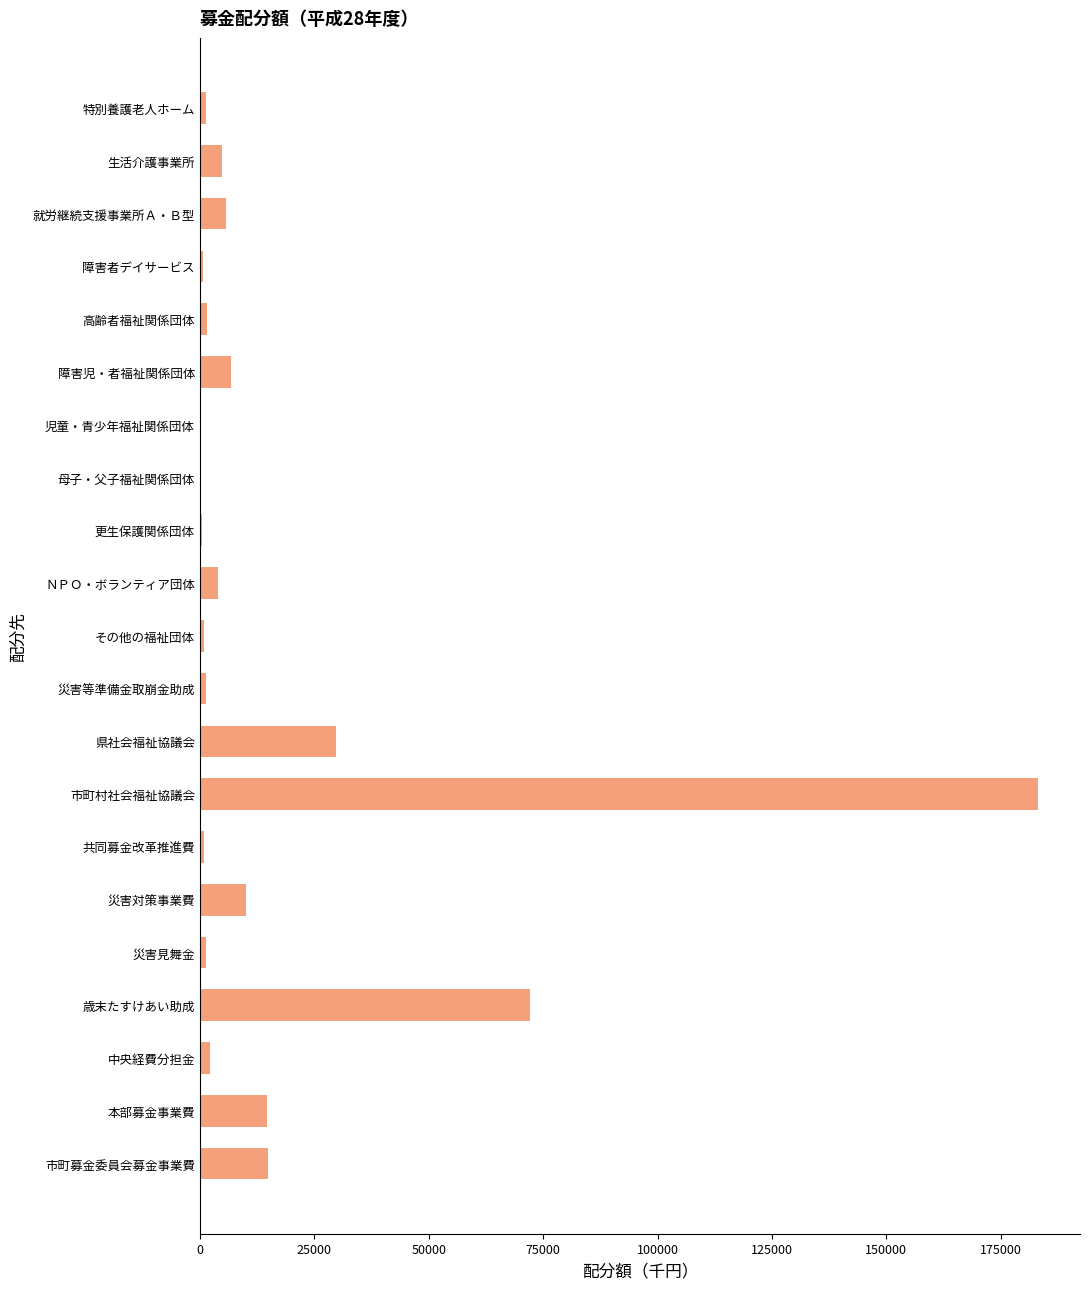

What is the sum of all values?

357851